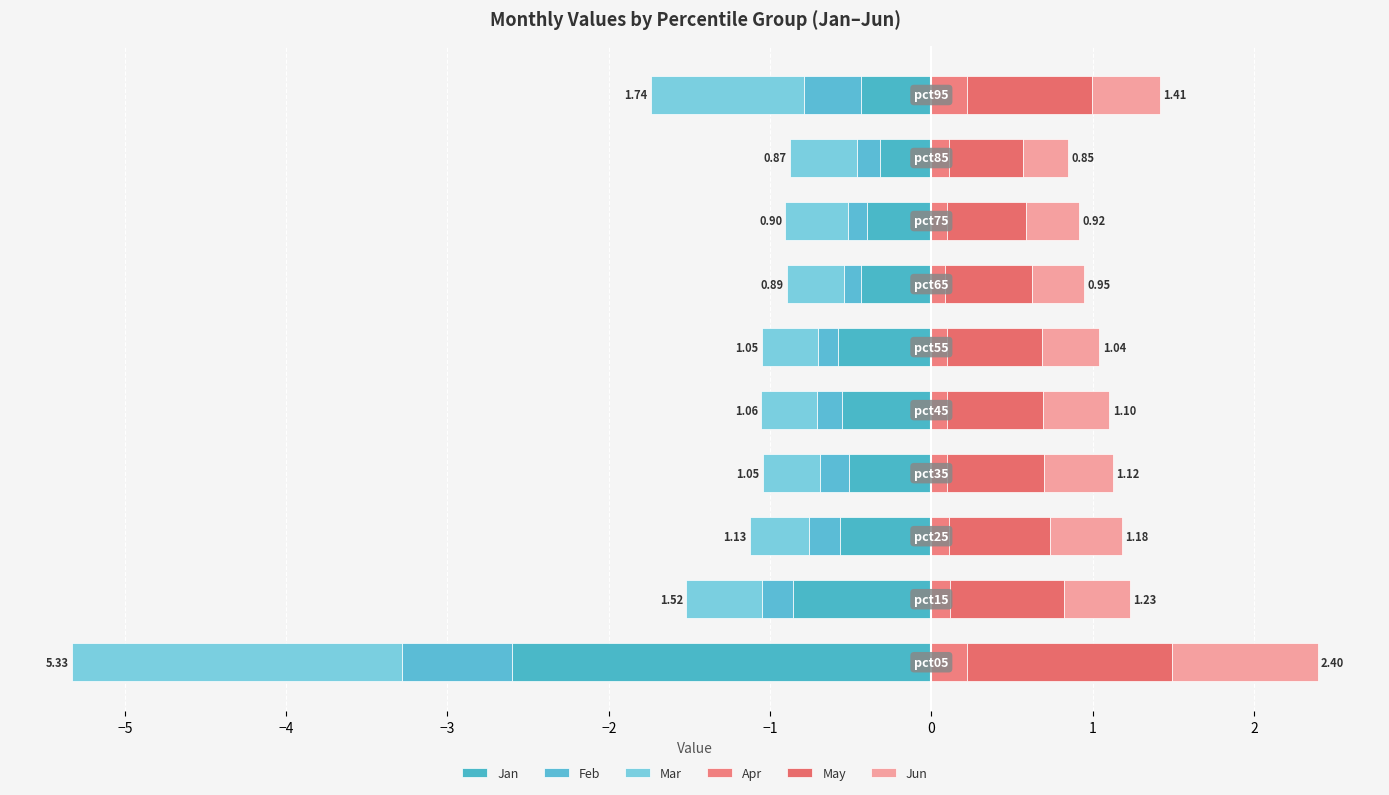

Reading left to right, list all the values displayed in this chart.

Jan: -2.6	-0.9	-0.6	-0.5	-0.6	-0.6	-0.4	-0.4	-0.3	-0.4
Feb: -0.7	-0.2	-0.2	-0.2	-0.2	-0.1	-0.1	-0.1	-0.1	-0.4
Mar: -2.0	-0.5	-0.4	-0.4	-0.3	-0.3	-0.4	-0.4	-0.4	-0.9
Apr: 0.2	0.1	0.1	0.1	0.1	0.1	0.1	0.1	0.1	0.2
May: 1.3	0.7	0.6	0.6	0.6	0.6	0.5	0.5	0.5	0.8
Jun: 0.9	0.4	0.4	0.4	0.4	0.4	0.3	0.3	0.3	0.4